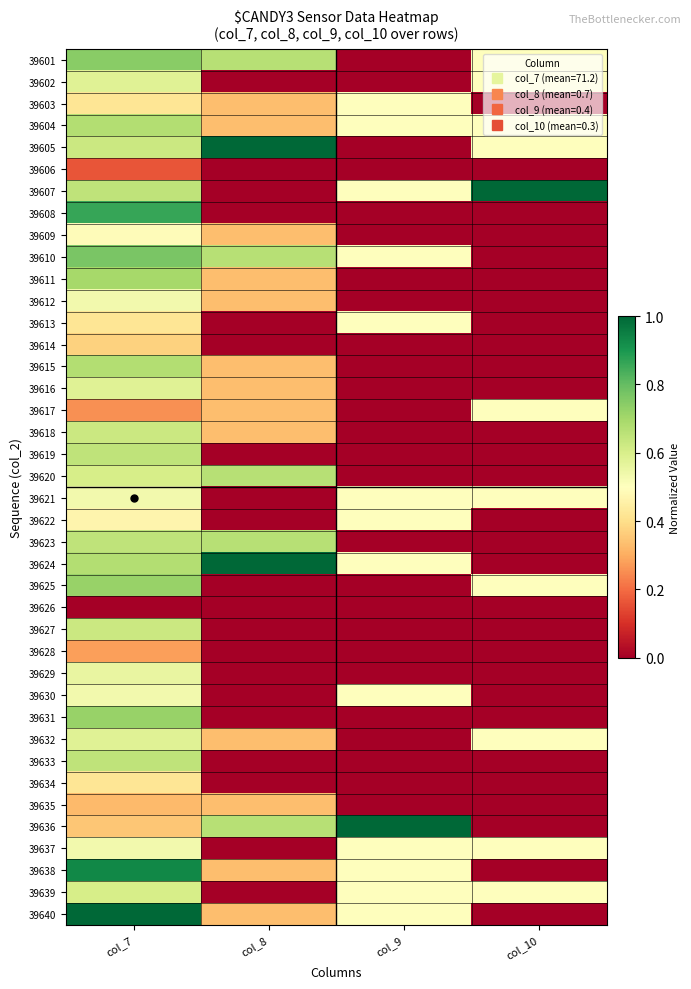

Reading left to right, extract all data points from this chart.

39601: col_7=0.7	col_8=0.7	col_9=0.0	col_10=0.5
39602: col_7=0.6	col_8=0.0	col_9=0.0	col_10=0.5
39603: col_7=0.4	col_8=0.3	col_9=0.5	col_10=0.0
39604: col_7=0.7	col_8=0.3	col_9=0.5	col_10=0.5
39605: col_7=0.6	col_8=1.0	col_9=0.0	col_10=0.5
39606: col_7=0.2	col_8=0.0	col_9=0.0	col_10=0.0
39607: col_7=0.7	col_8=0.0	col_9=0.5	col_10=1.0
39608: col_7=0.9	col_8=0.0	col_9=0.0	col_10=0.0
39609: col_7=0.5	col_8=0.3	col_9=0.0	col_10=0.0
39610: col_7=0.8	col_8=0.7	col_9=0.5	col_10=0.0
39611: col_7=0.7	col_8=0.3	col_9=0.0	col_10=0.0
39612: col_7=0.5	col_8=0.3	col_9=0.0	col_10=0.0
39613: col_7=0.4	col_8=0.0	col_9=0.5	col_10=0.0
39614: col_7=0.4	col_8=0.0	col_9=0.0	col_10=0.0
39615: col_7=0.7	col_8=0.3	col_9=0.0	col_10=0.0
39616: col_7=0.6	col_8=0.3	col_9=0.0	col_10=0.0
39617: col_7=0.3	col_8=0.3	col_9=0.0	col_10=0.5
39618: col_7=0.6	col_8=0.3	col_9=0.0	col_10=0.0
39619: col_7=0.7	col_8=0.0	col_9=0.0	col_10=0.0
39620: col_7=0.6	col_8=0.7	col_9=0.0	col_10=0.0
39621: col_7=0.5	col_8=0.0	col_9=0.5	col_10=0.5
39622: col_7=0.5	col_8=0.0	col_9=0.5	col_10=0.0
39623: col_7=0.7	col_8=0.7	col_9=0.0	col_10=0.0
39624: col_7=0.7	col_8=1.0	col_9=0.5	col_10=0.0
39625: col_7=0.7	col_8=0.0	col_9=0.0	col_10=0.5
39626: col_7=0.0	col_8=0.0	col_9=0.0	col_10=0.0
39627: col_7=0.6	col_8=0.0	col_9=0.0	col_10=0.0
39628: col_7=0.3	col_8=0.0	col_9=0.0	col_10=0.0
39629: col_7=0.6	col_8=0.0	col_9=0.0	col_10=0.0
39630: col_7=0.5	col_8=0.0	col_9=0.5	col_10=0.0
39631: col_7=0.7	col_8=0.0	col_9=0.0	col_10=0.0
39632: col_7=0.6	col_8=0.3	col_9=0.0	col_10=0.5
39633: col_7=0.7	col_8=0.0	col_9=0.0	col_10=0.0
39634: col_7=0.4	col_8=0.0	col_9=0.0	col_10=0.0
39635: col_7=0.3	col_8=0.3	col_9=0.0	col_10=0.0
39636: col_7=0.3	col_8=0.7	col_9=1.0	col_10=0.0
39637: col_7=0.5	col_8=0.0	col_9=0.5	col_10=0.5
39638: col_7=0.9	col_8=0.3	col_9=0.5	col_10=0.0
39639: col_7=0.6	col_8=0.0	col_9=0.5	col_10=0.5
39640: col_7=1.0	col_8=0.3	col_9=0.5	col_10=0.0